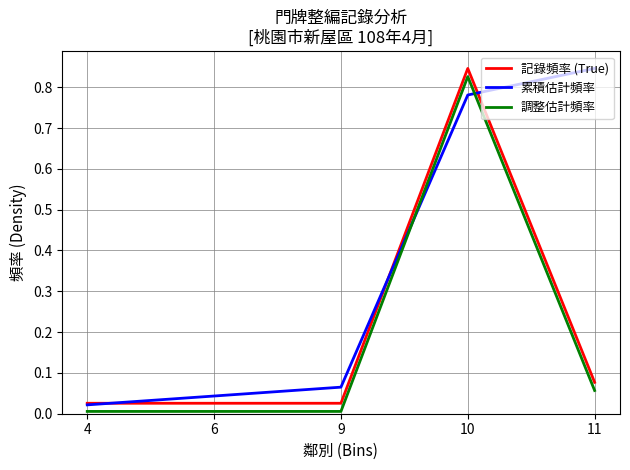

Is it true that 記錄頻率 (True) equals 0.0 at 6?

True